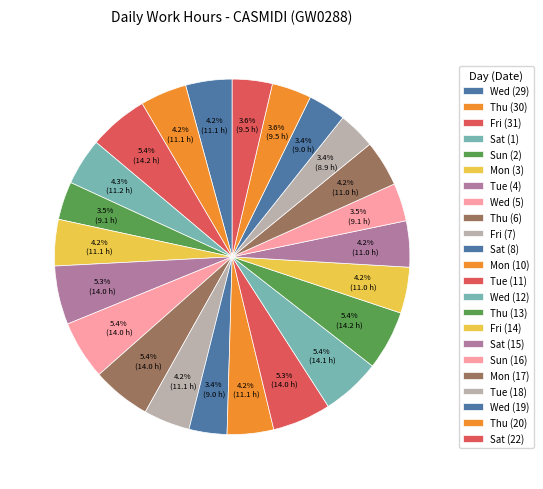

Count the number of slices in the pie.

23